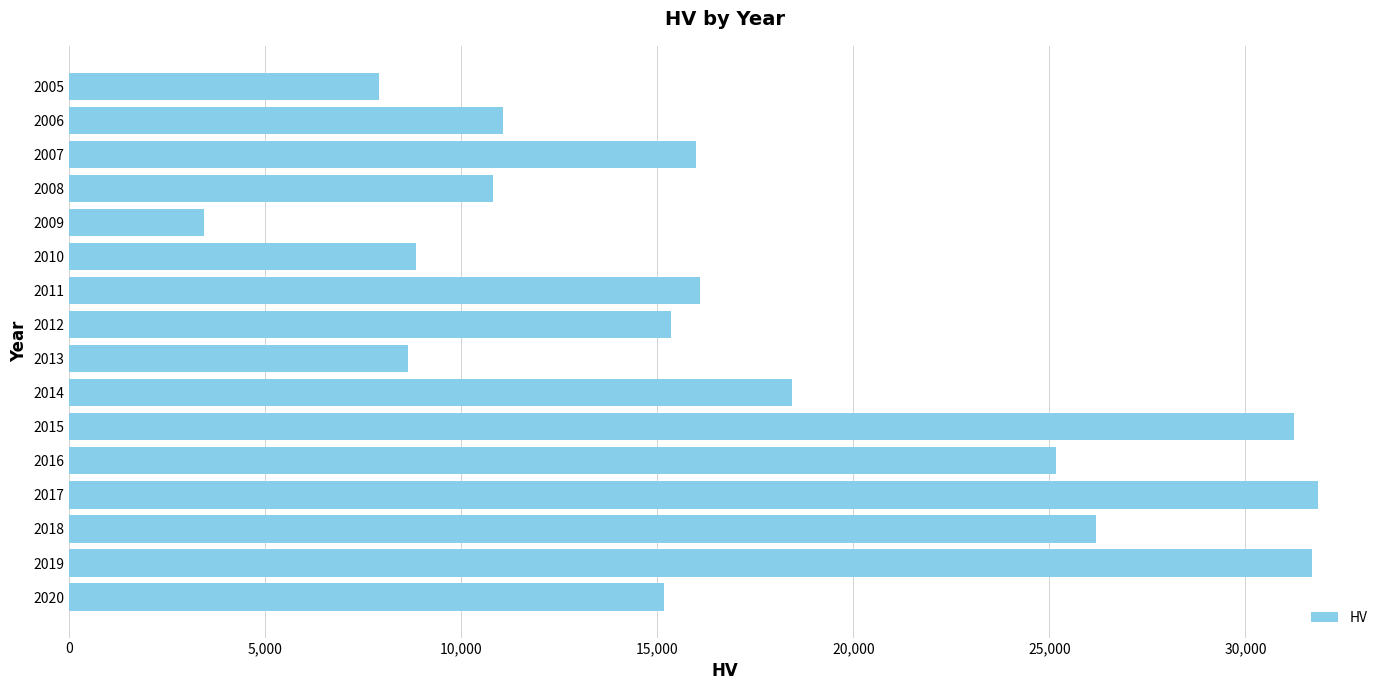

What is the smallest value displayed?

3439